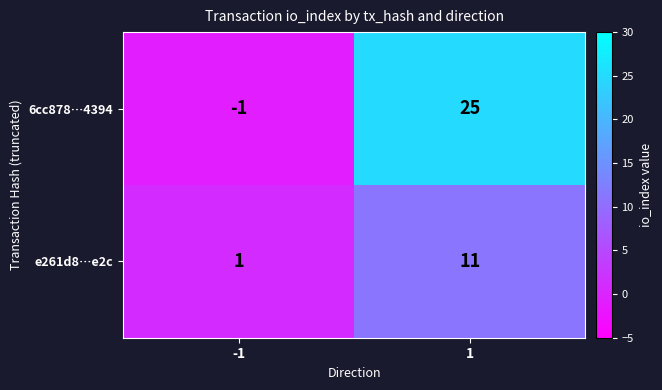

Which series has the largest range (max minus min)?

6cc878…4394